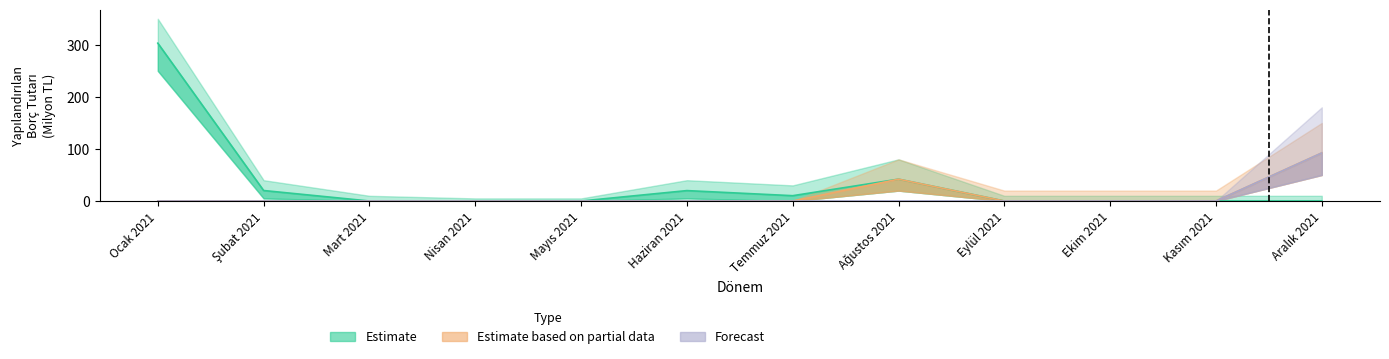

How many lines are shown in the chart?

3